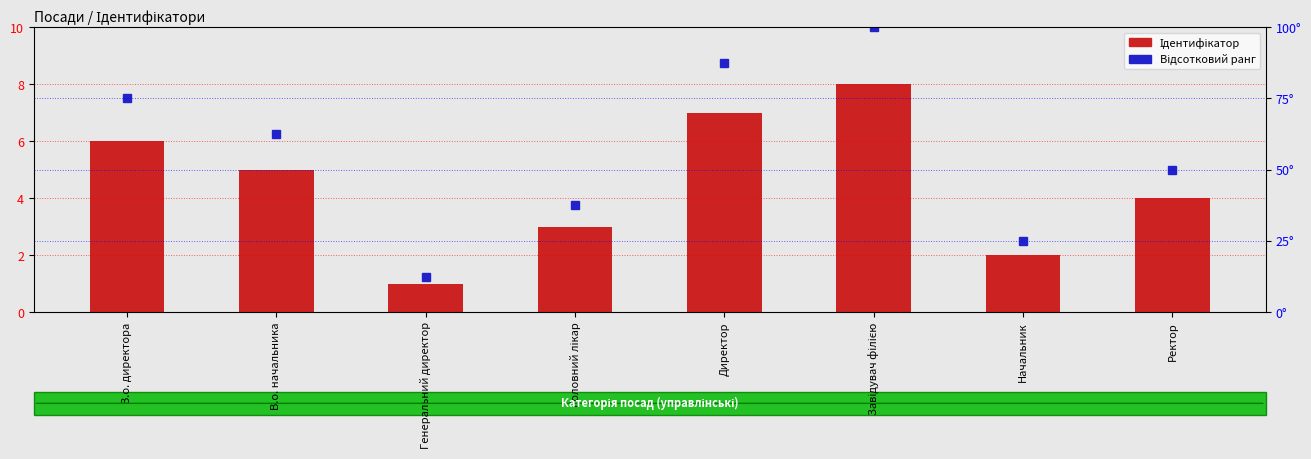

Reading left to right, transcribe all the data shown in this chart.

Ідентифікатор: 6.0	5.0	1.0	3.0	7.0	8.0	2.0	4.0
Відсотковий ранг: 75.0	62.5	12.5	37.5	87.5	100.0	25.0	50.0